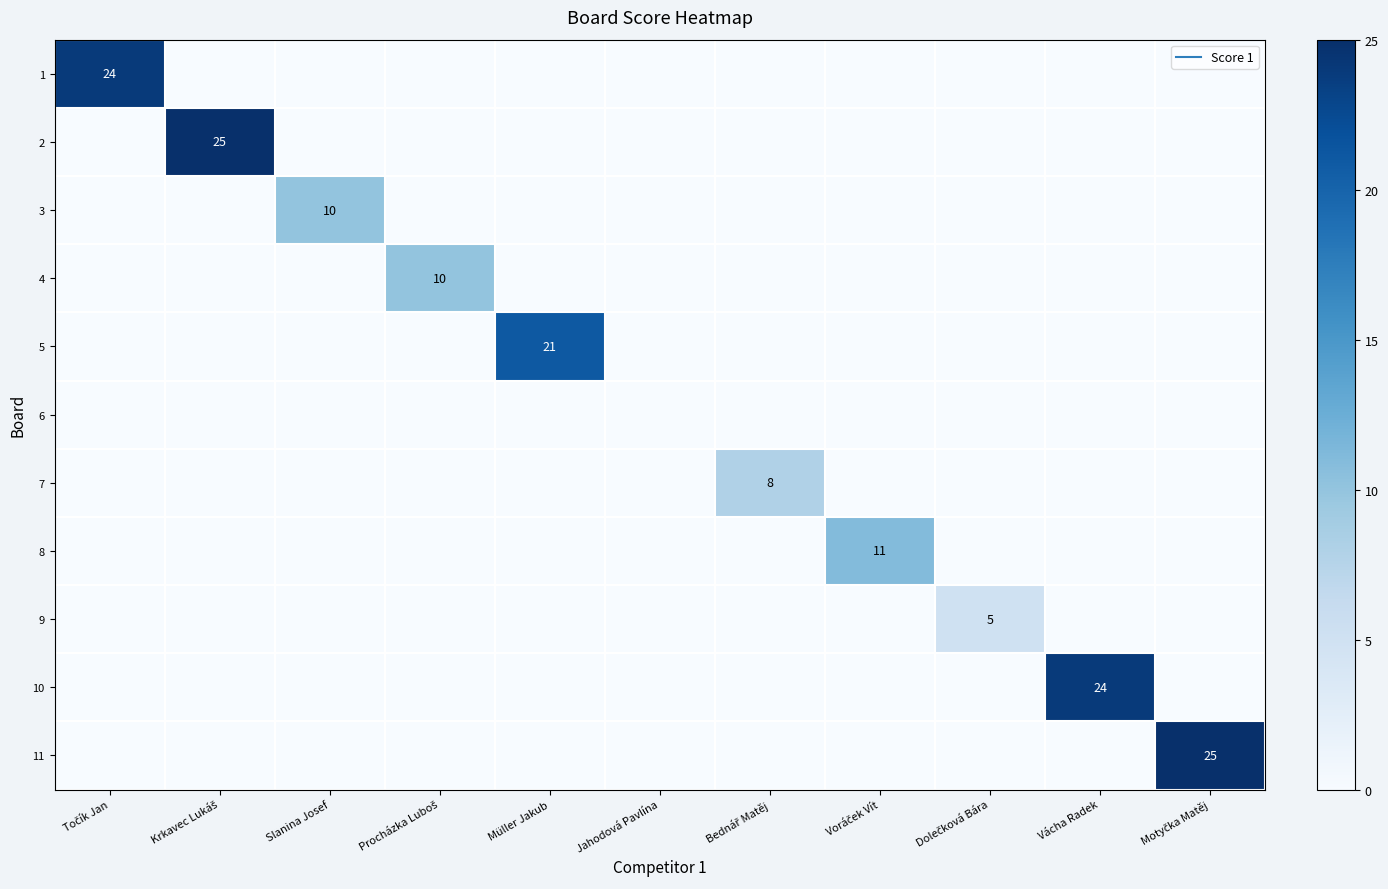

Between Krkavec Lukáš and Dolečková Bára, which series saw the biggest shift?

2